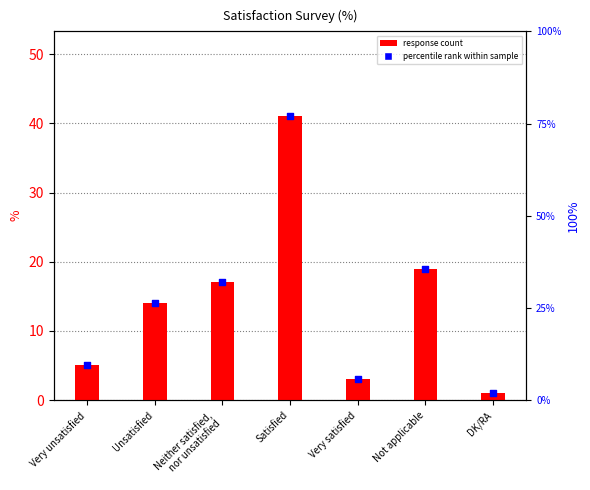

What is the change in value from Neither satisfied,
nor unsatisfied to DK/RA?

-16